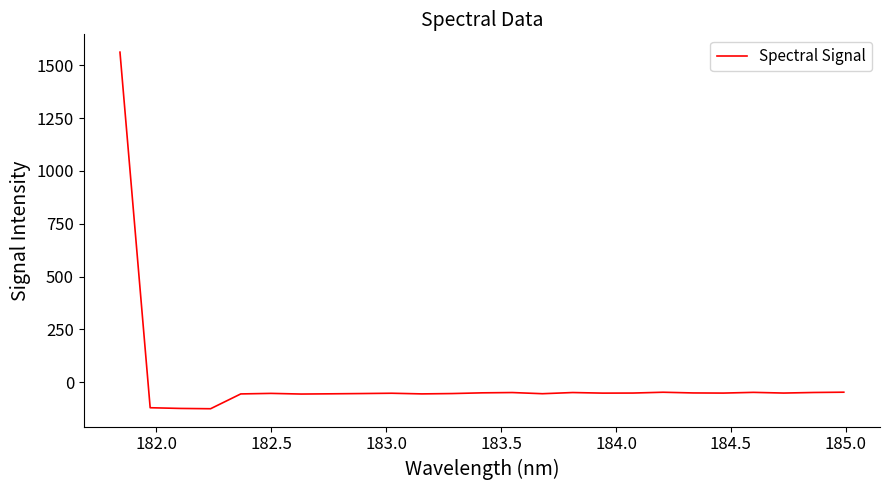

What is the difference between the maximum and minimum values?

1687.1